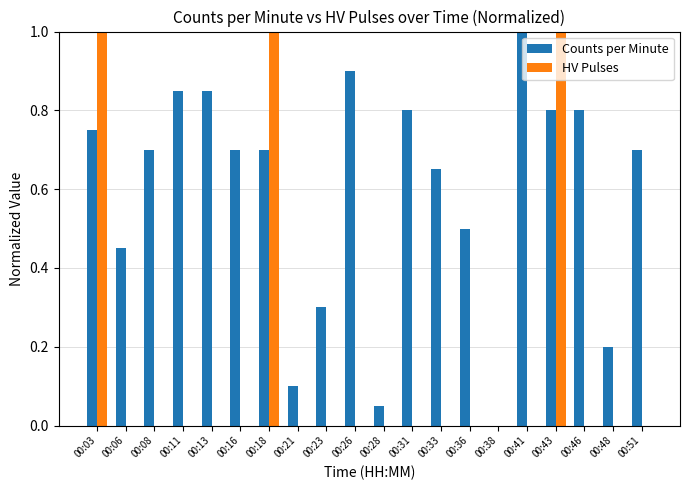

True or false: Counts per Minute has a value of 1.3 at 00:43.

False